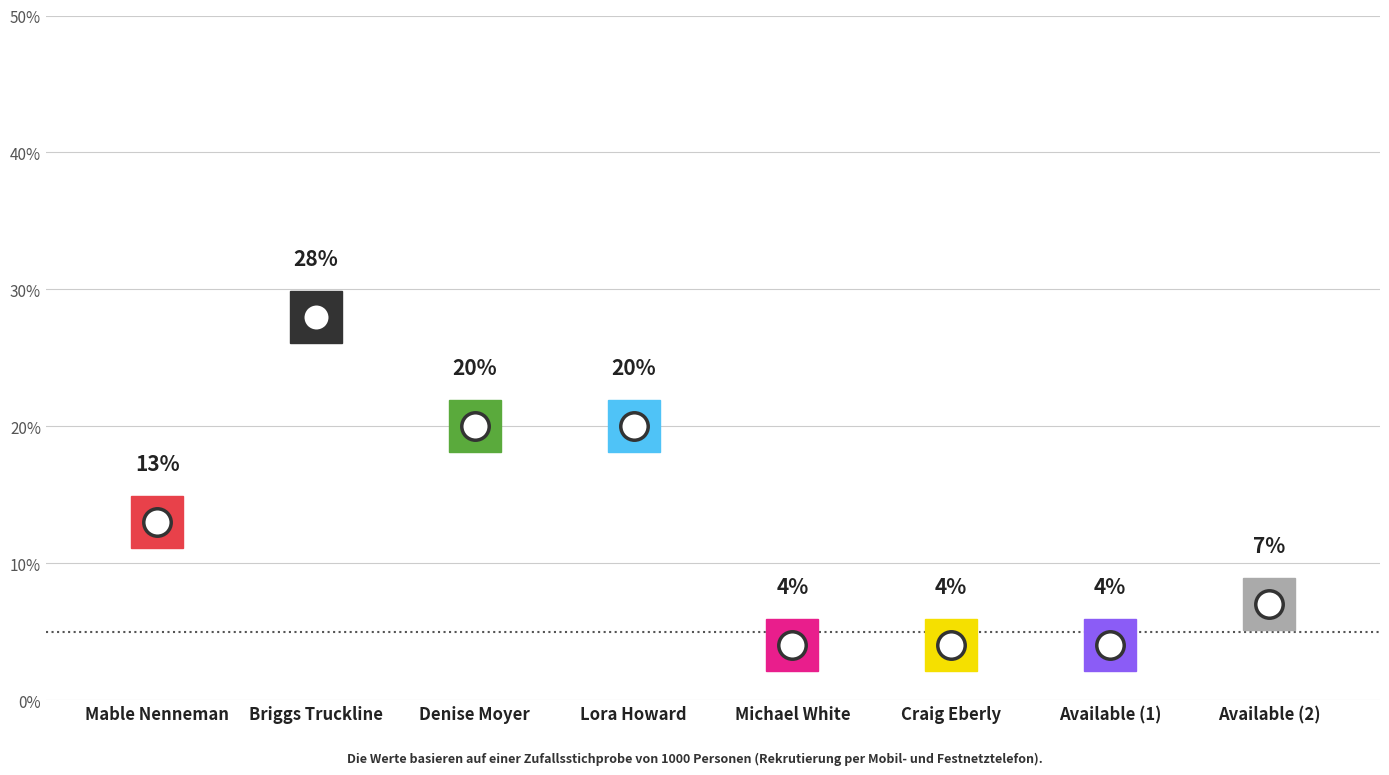

Count the number of data series in this chart.

1